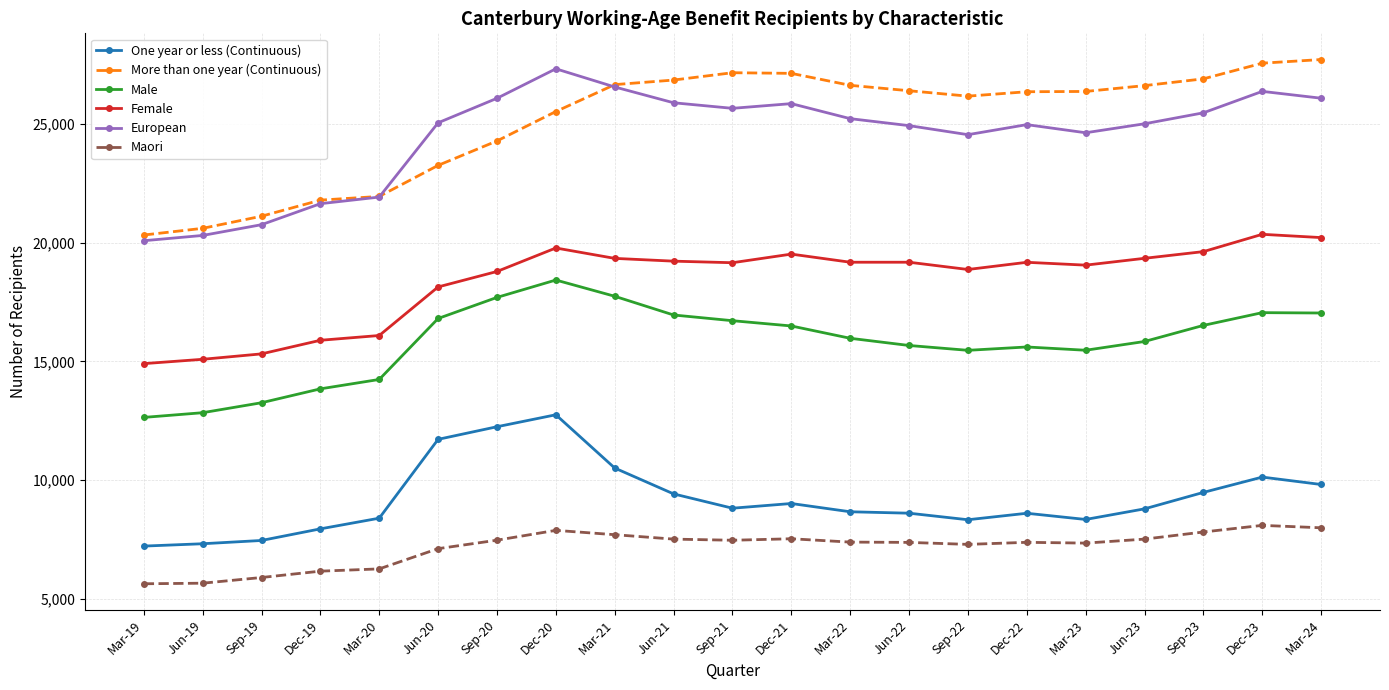

List the series in order of their peak value, lowest first.

Maori, One year or less (Continuous), Male, Female, European, More than one year (Continuous)